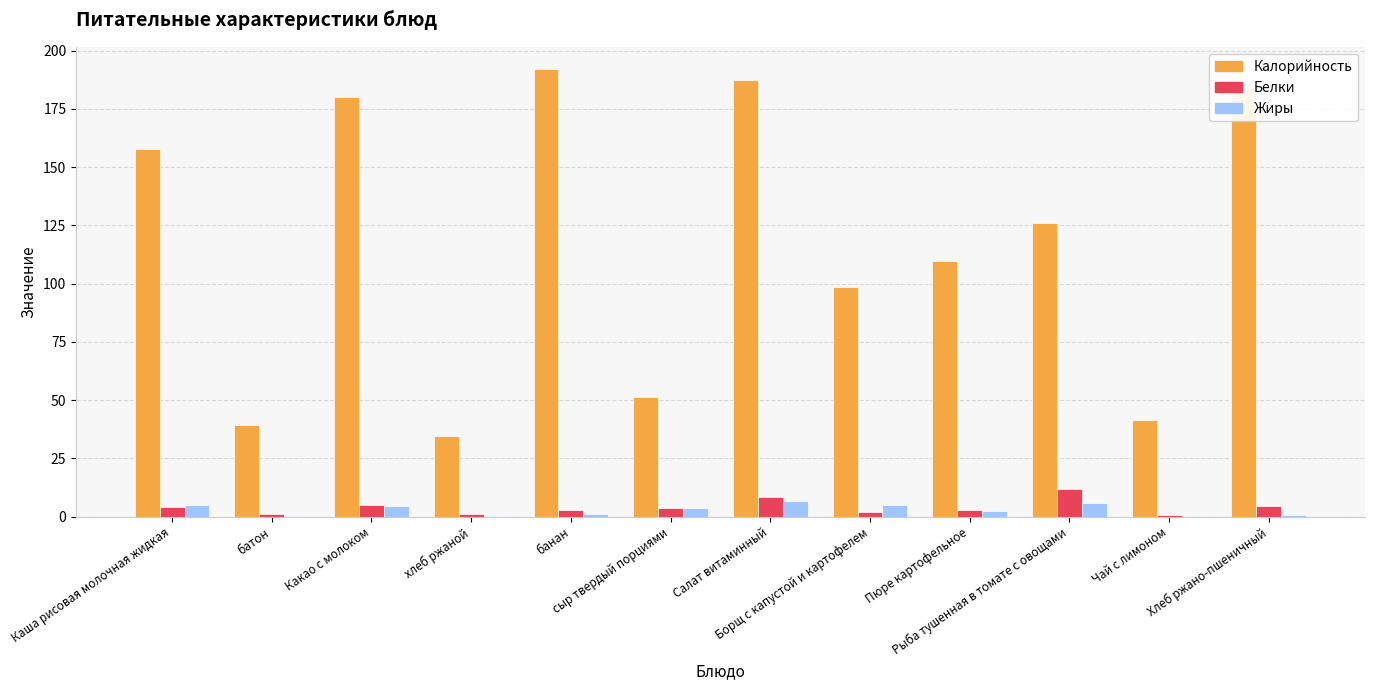

Which series has the largest total across all categories?

Калорийность